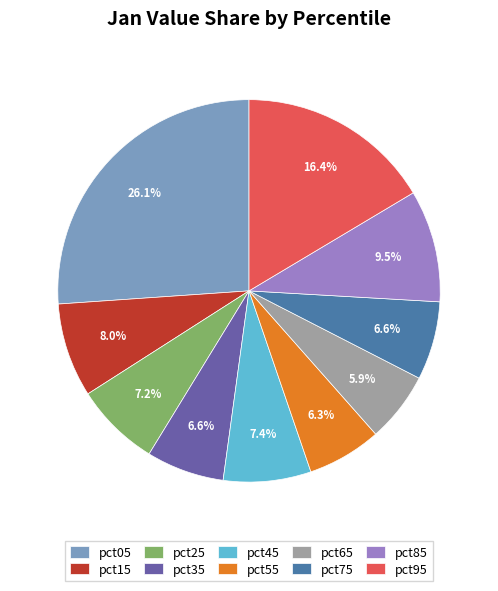

To the nearest percent, what percentage of the pie is pct05?

26%